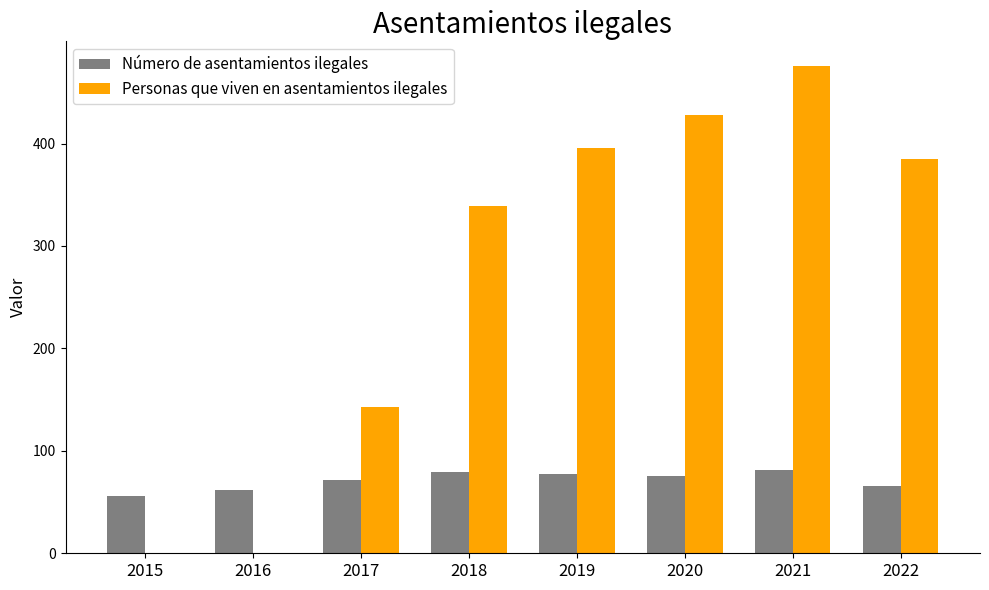

Where is Personas que viven en asentamientos ilegales nearest to the value 238?

2017